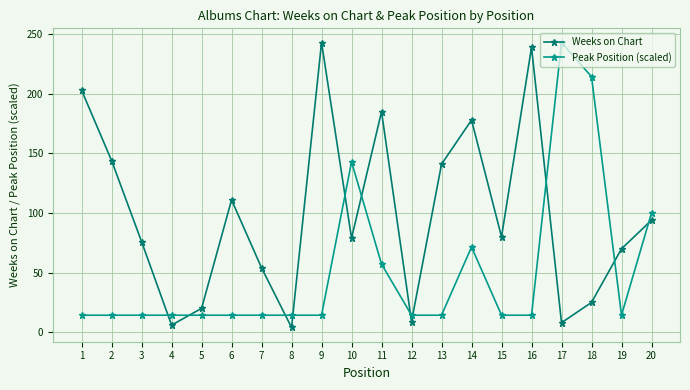

Between which two adjacent categories do Peak Position (scaled) and Weeks on Chart first intersect?

3 and 4